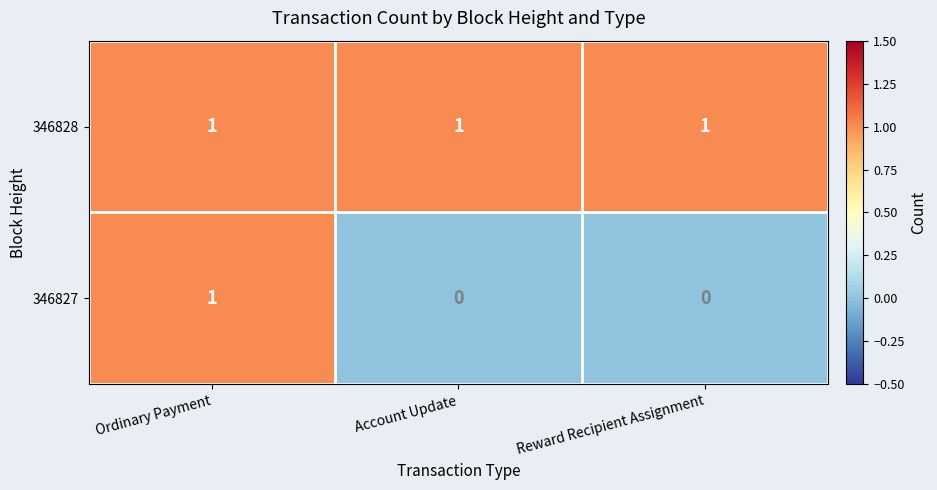

Count the number of data series in this chart.

2